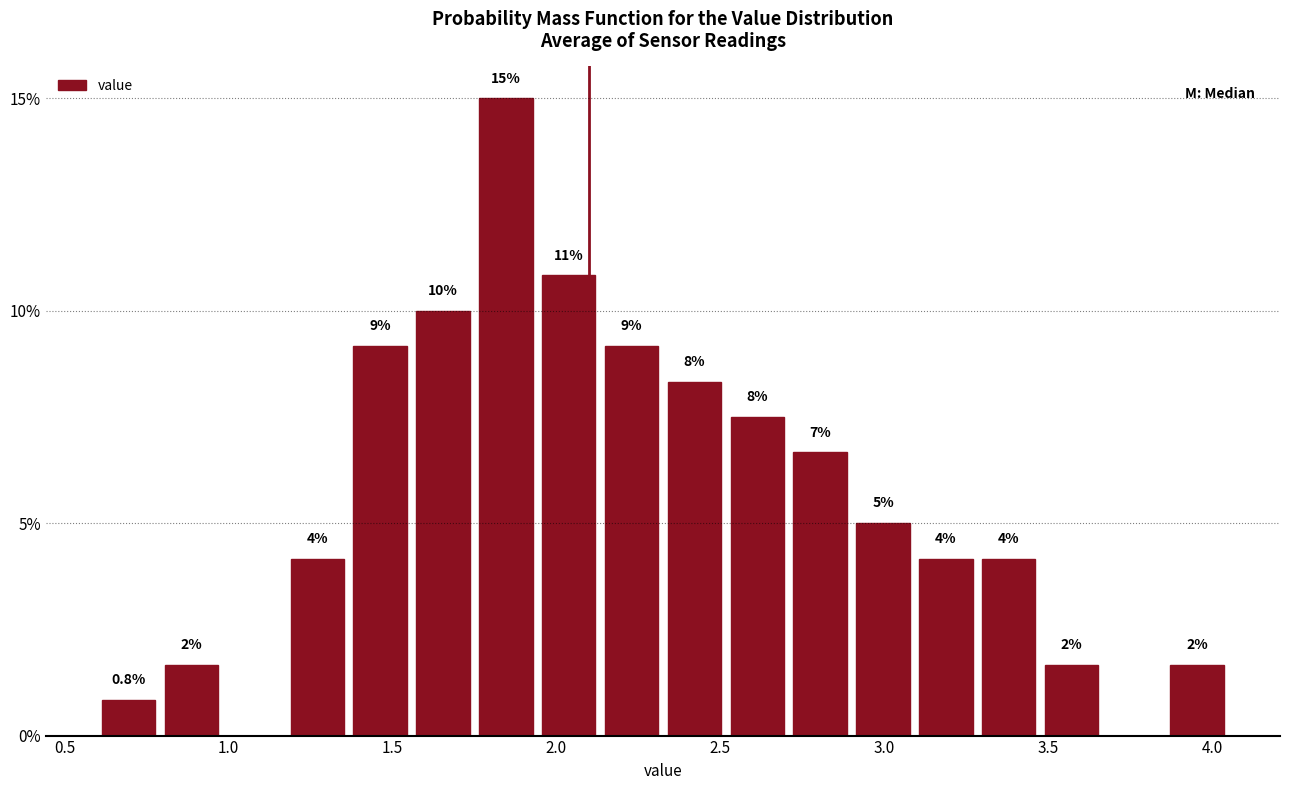

Around what value on the x-axis is the tallest bar? Give the approximate position of its centre, as read against the axis.

1.85